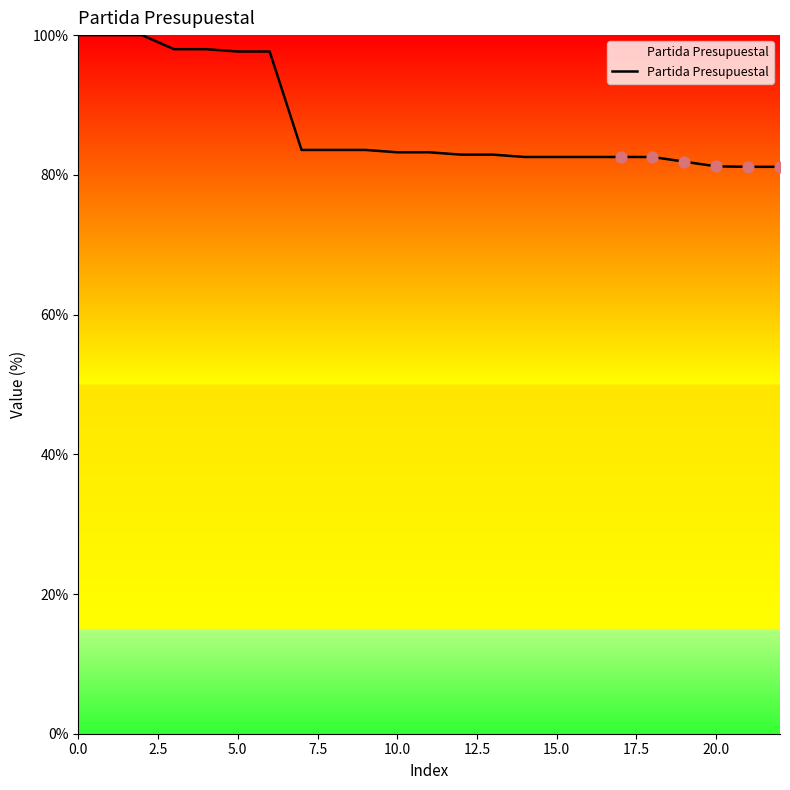

What is the maximum value shown in the chart?

100.0